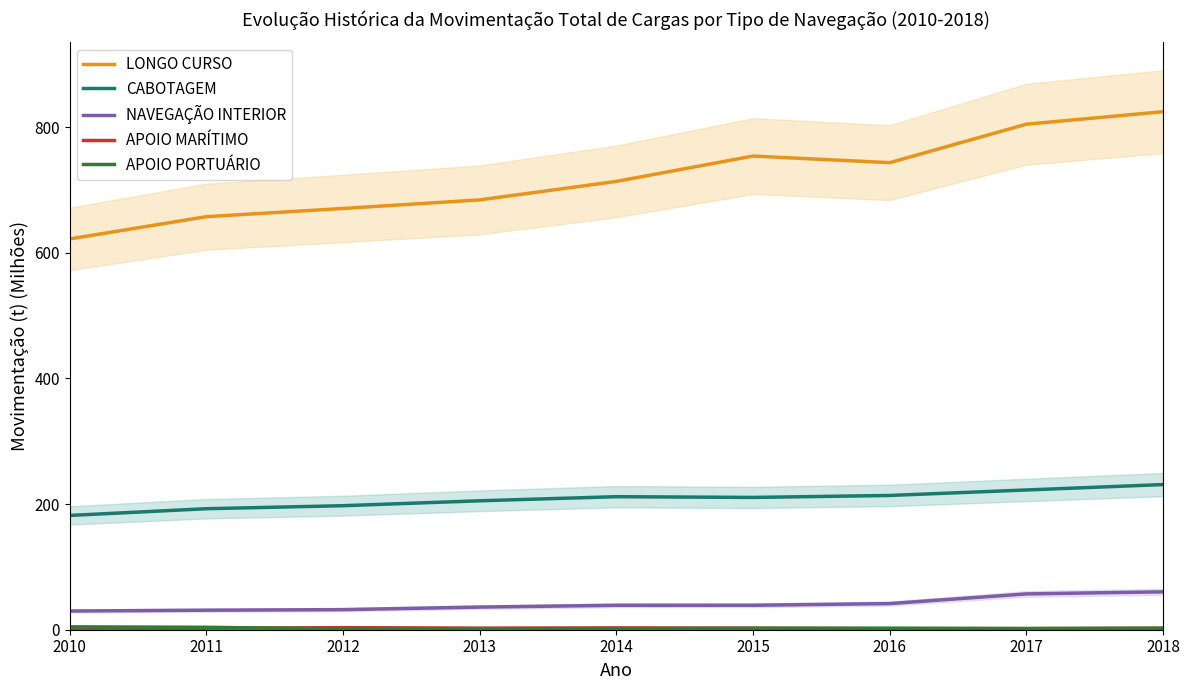

Which series has the widest spread of values?

LONGO CURSO